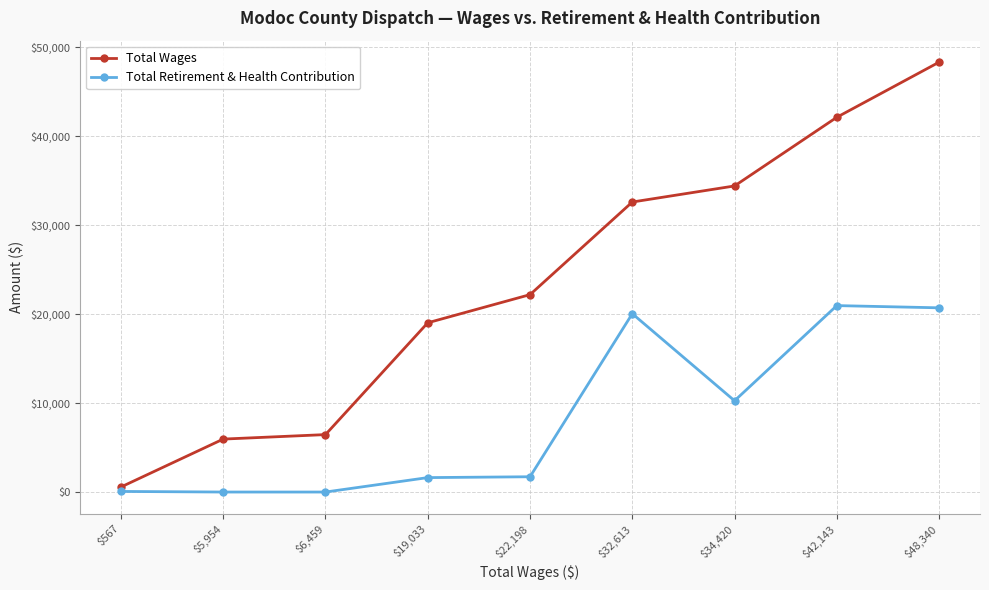

True or false: Total Wages has more than 1 interior local peaks.

False